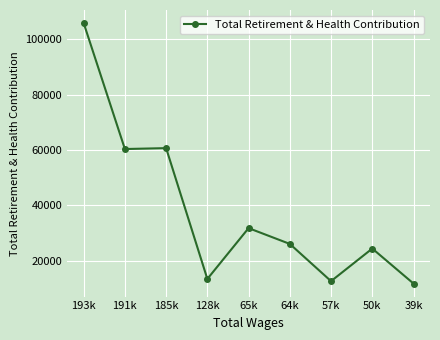

The value at 65k is 6411. True or false?

False